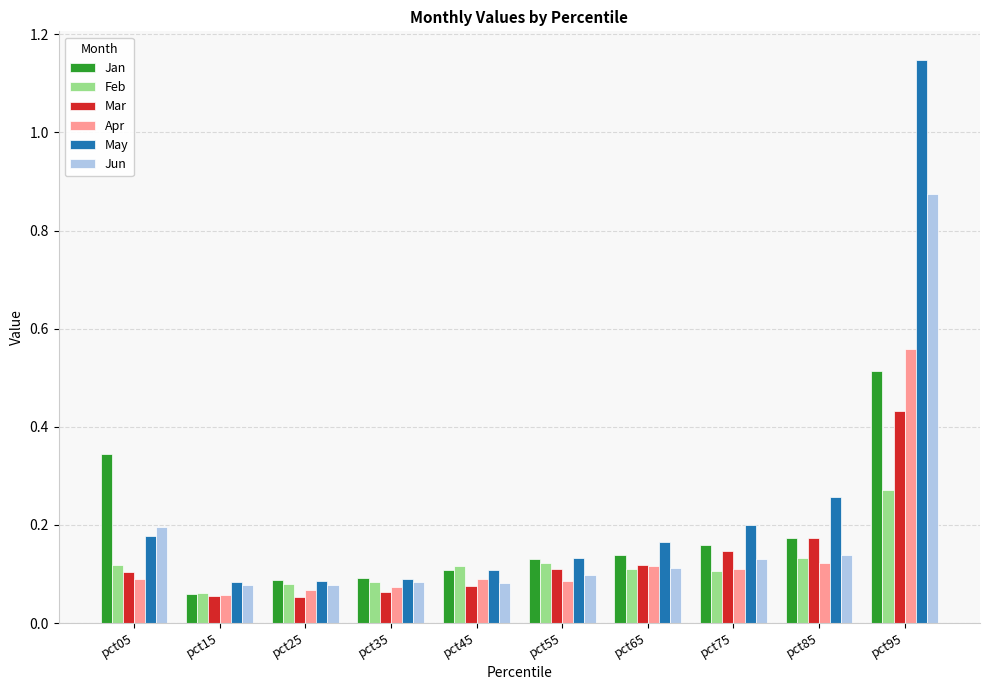

Is the value of Feb at pct75 greater than the value of Apr at pct35?

Yes